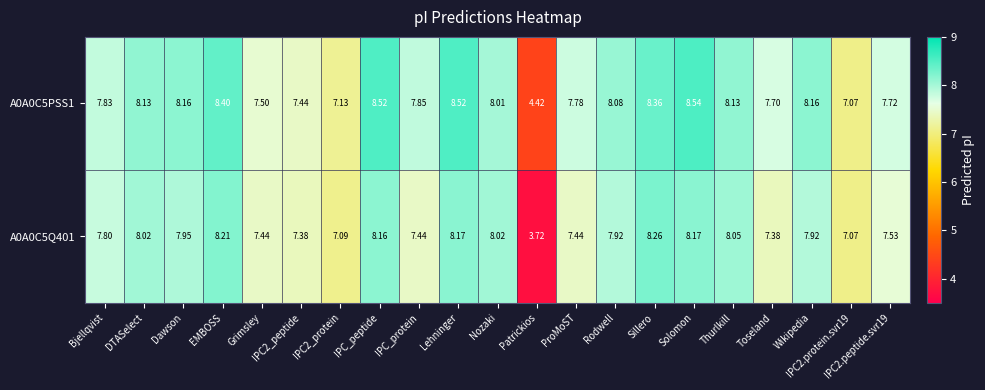

At which category does the chart reach its minimum across all series?

Patrickios